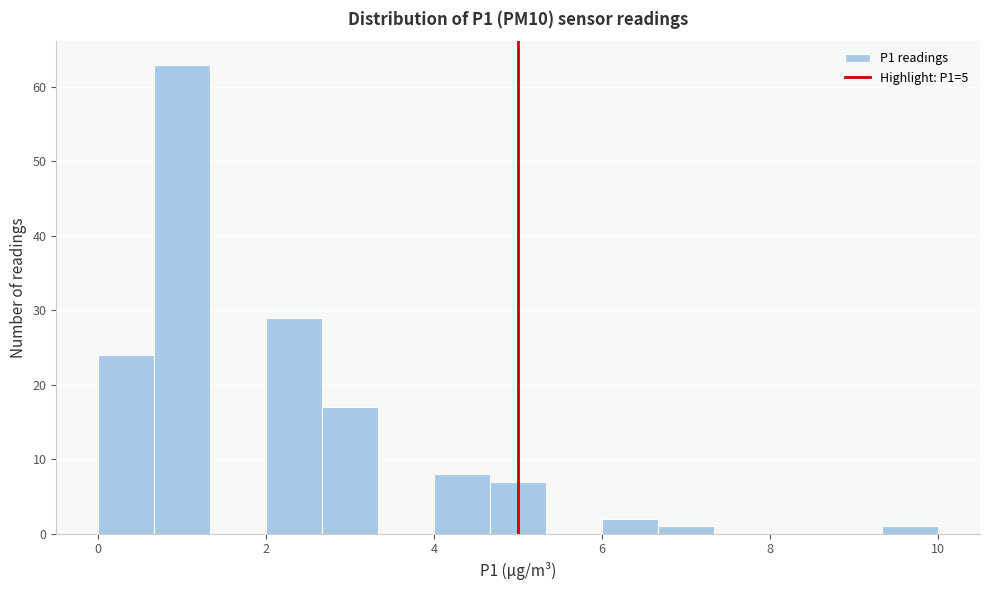

Around what value on the x-axis is the tallest bar? Give the approximate position of its centre, as read against the axis.

1.0